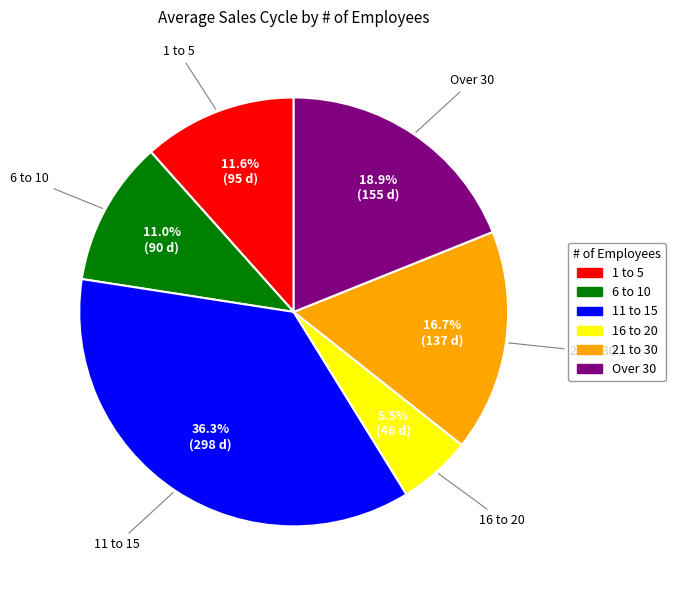

What percentage is NOT represented by 11 to 15?

63.7%